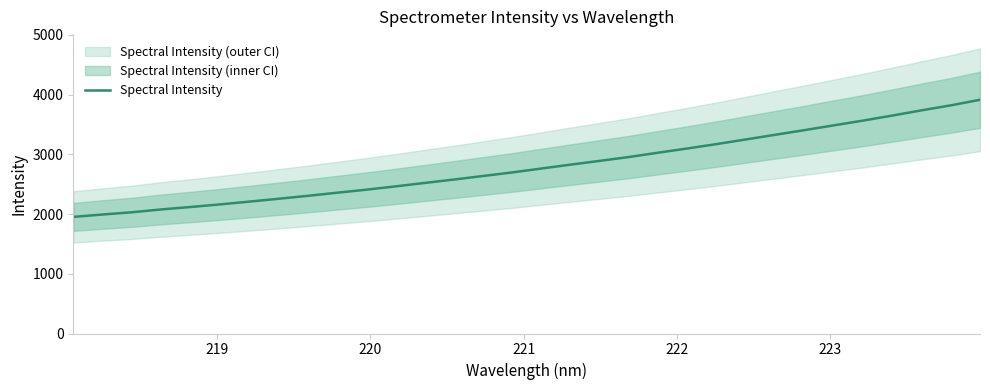

What is the highest value of the Spectral Intensity series?

3914.0